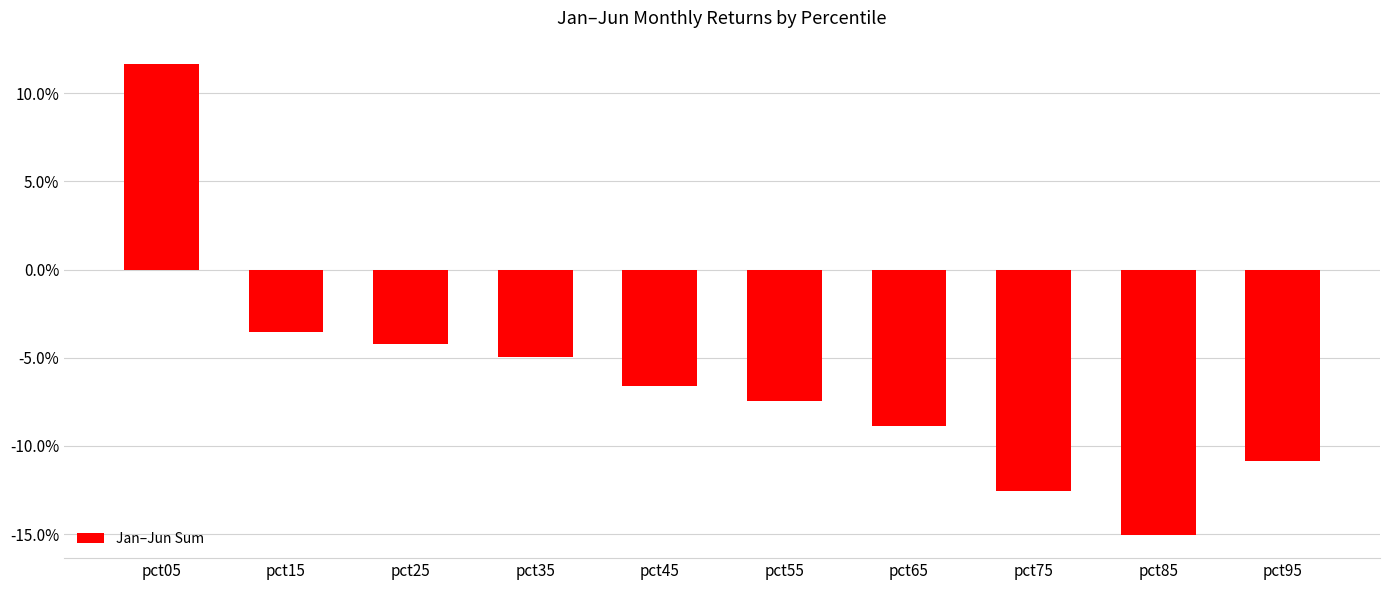

At which category does the chart reach its peak across all series?

pct05